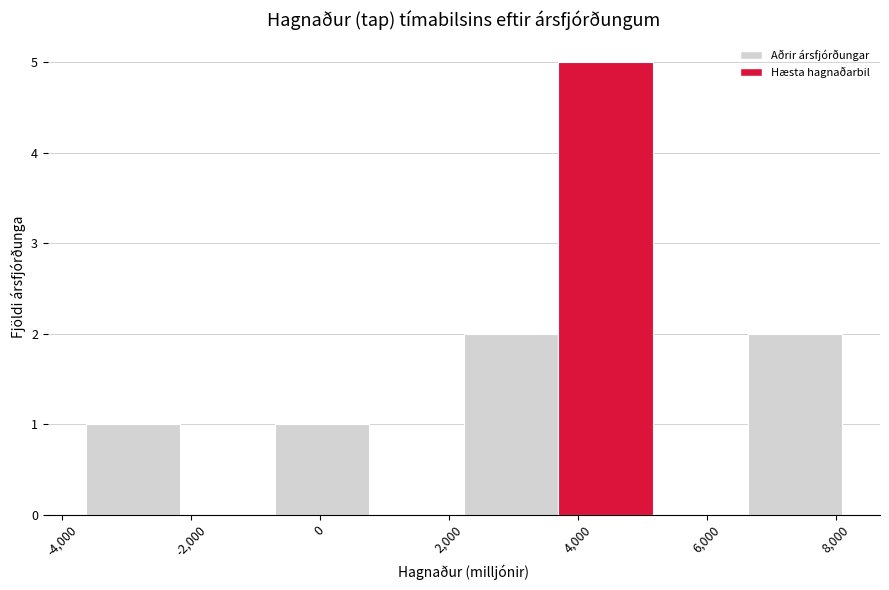

Reading left to right, list every bar in this chart as the range it spans on the x-axis followed by its height. Neither the bar edges nor the heights are printed on the chart, so give them approximately, as read against the axes.

-3600 to -2200: 1
-2200 to -600: 0
-600 to 800: 1
800 to 2200: 0
2200 to 3800: 2
3800 to 5200: 5
5200 to 6600: 0
6600 to 8200: 2